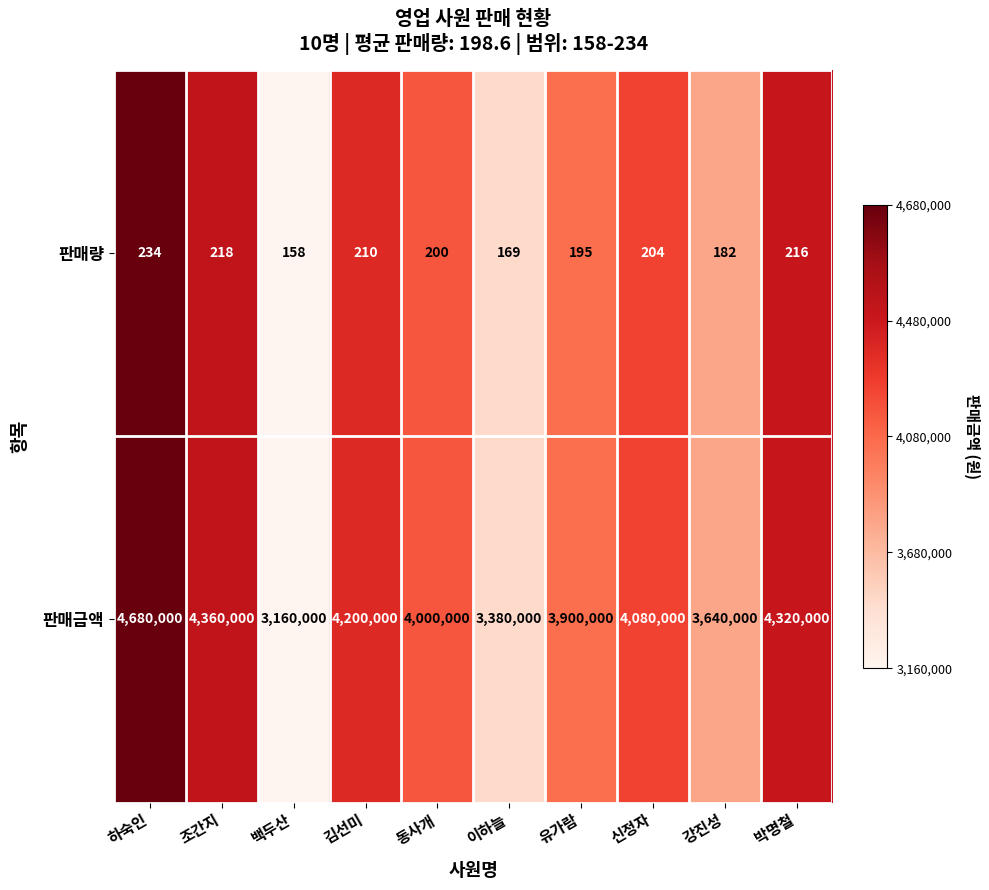

Which label corresponds to the smallest value in the chart?

백두산